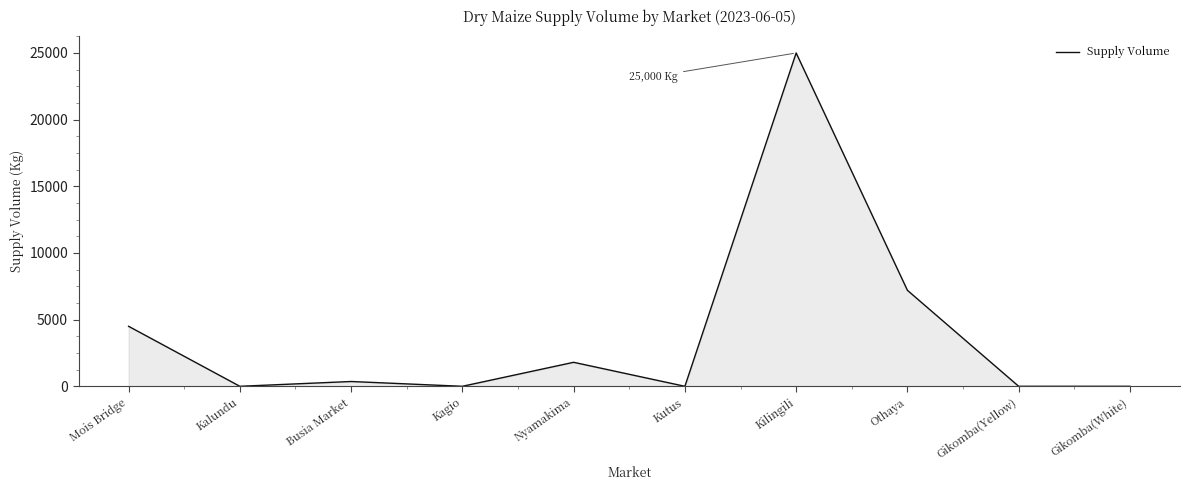

Reading left to right, transcribe all the data shown in this chart.

Mois Bridge=4500	Kalundu=0	Busia Market=360	Kagio=0	Nyamakima=1800	Kutus=0	Kilingili=25000	Othaya=7200	Gikomba(Yellow)=0	Gikomba(White)=0